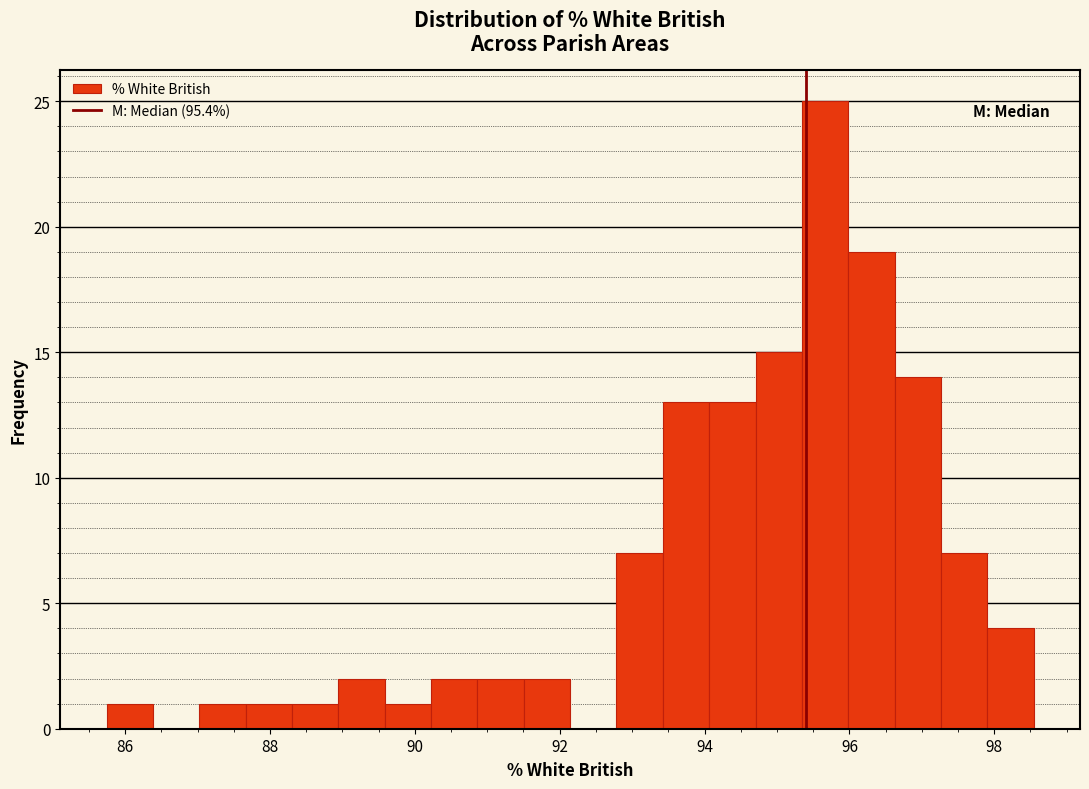

Around what value on the x-axis is the tallest bar? Give the approximate position of its centre, as read against the axis.

95.6